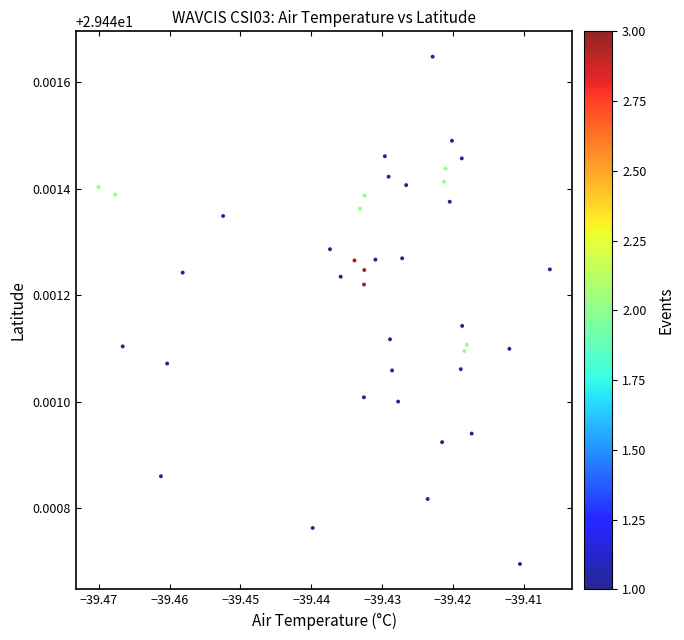

How many data points are displayed?

40